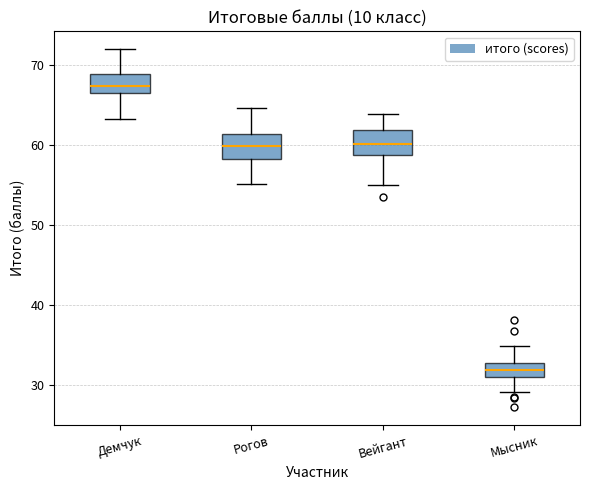

Reading left to right, read every box against the y-axis: the position of its median line, the range the box covers, and the ends of its whiskers. The values are not printed on the chart, so give them approximately, as read against the axis.

Демчук: median 67 (inside the box), box 67 to 69, whiskers 63 to 72
Рогов: median 60, box 58 to 61, whiskers 55 to 65
Вейгант: median 60, box 59 to 62, whiskers 55 to 64
Мысник: median 32, box 31 to 33, whiskers 29 to 35